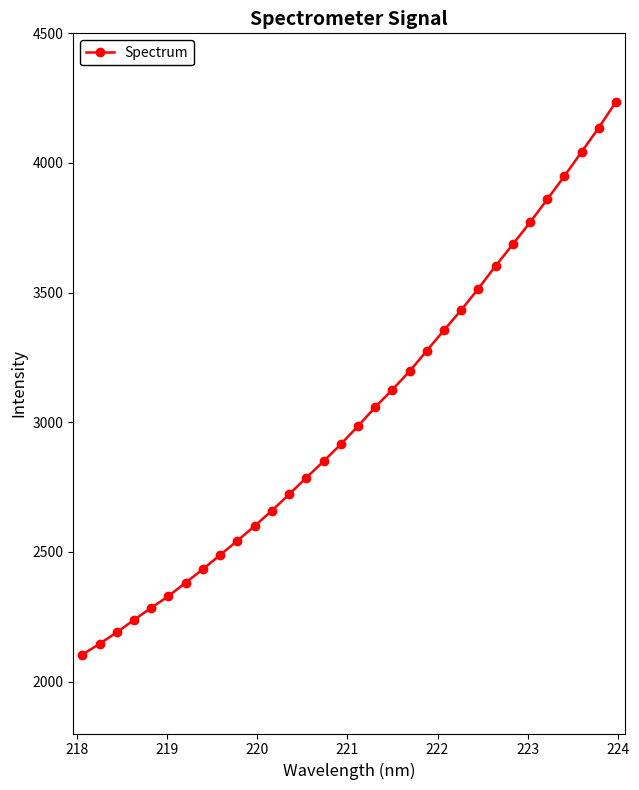

What is the difference between the second highest and second lowest values?

1990.4